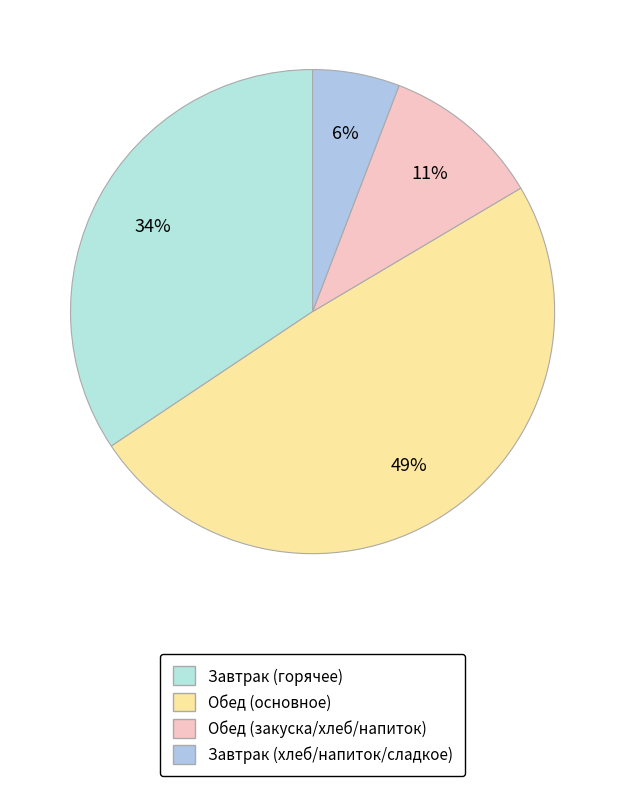

What is the largest slice in the pie chart?

Обед (основное)